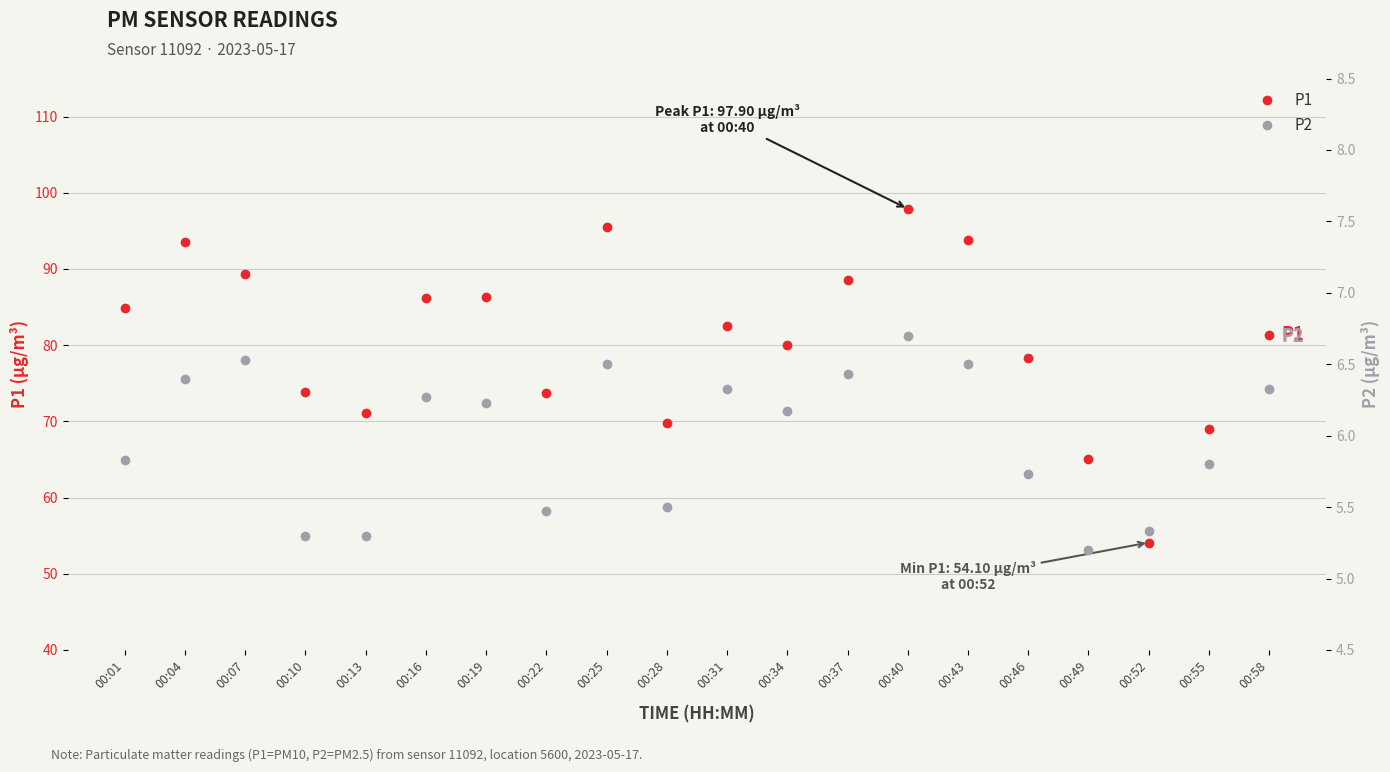

Rank the series by their maximum value, from lowest to highest.

P2, P1